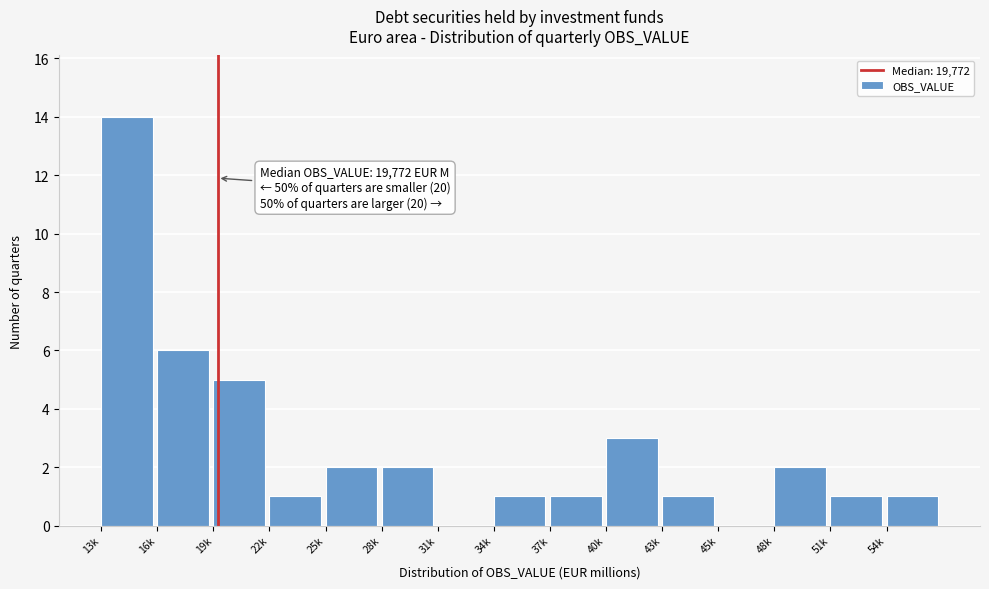

Reading left to right, transcribe all the data shown in this chart.

13k=14	16k=6	19k=5	22k=1	25k=2	28k=2	31k=0	34k=1	37k=1	40k=3	43k=1	45k=0	48k=2	51k=1	54k=1